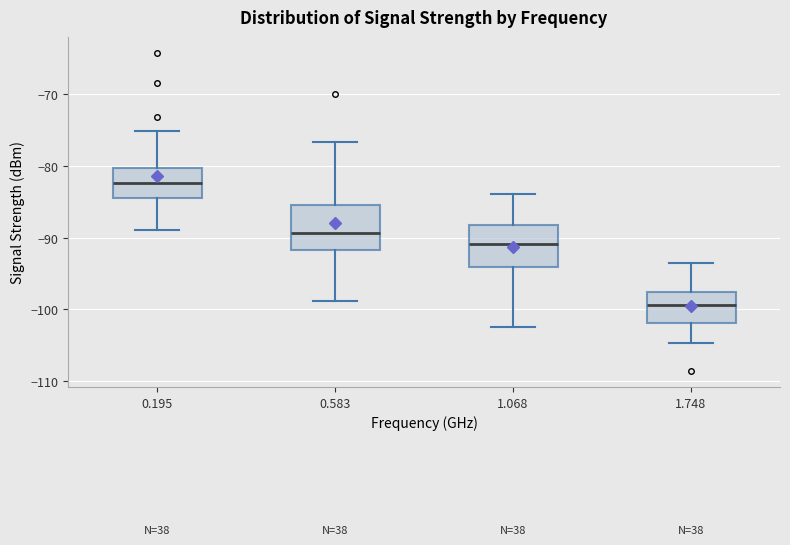

Reading left to right, read every box against the y-axis: the position of its median line, the range the box covers, and the ends of its whiskers. The values are not printed on the chart, so give them approximately, as read against the axis.

0.195: median -82, box -84 to -80, whiskers -89 to -75
0.583: median -89, box -92 to -85, whiskers -99 to -77
1.068: median -91, box -94 to -88, whiskers -102 to -84
1.748: median -99, box -102 to -98, whiskers -105 to -93